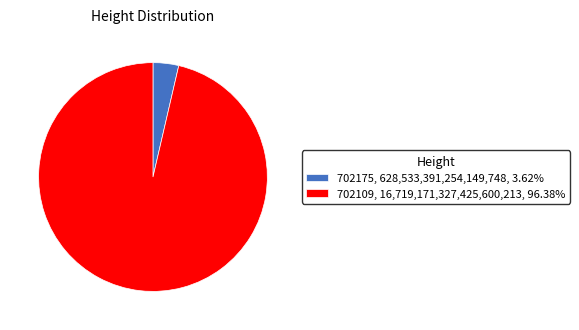

How many segments does this pie chart have?

2